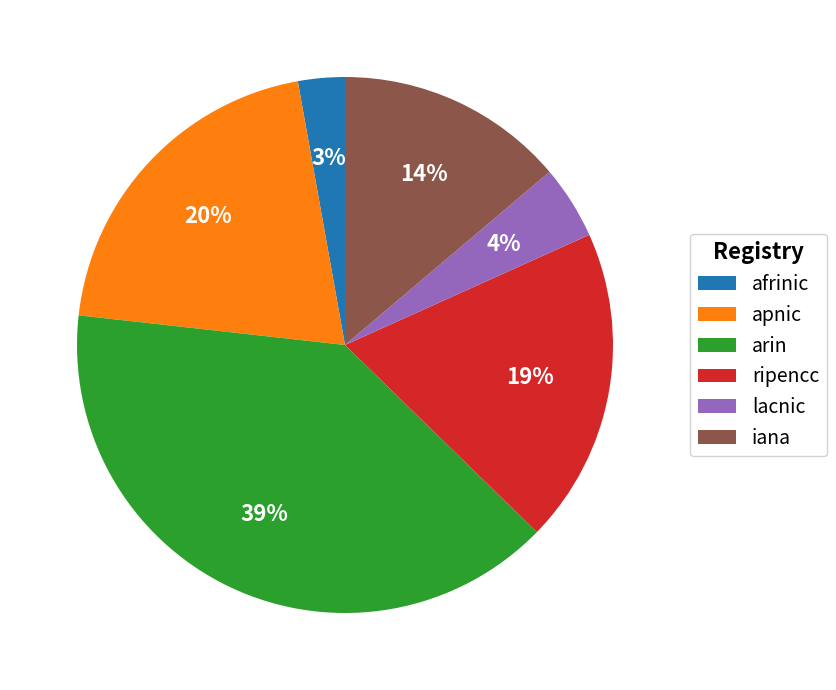

To the nearest percent, what portion does apnic represent?

20%